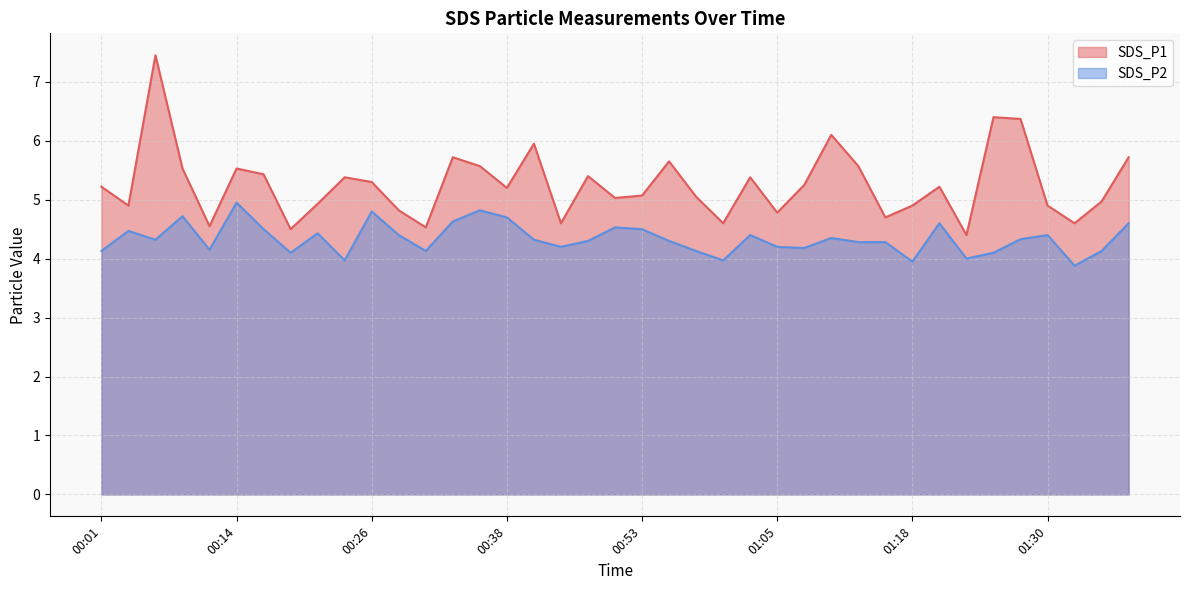

Reading left to right, list all the values displayed in this chart.

SDS_P1: 00:01=5.2	00:04=4.9	00:06=7.5	00:09=5.5	00:11=4.5	00:14=5.5	00:16=5.4	00:18=4.5	00:21=4.9	00:23=5.4	00:26=5.3	00:28=4.8	00:31=4.5	00:33=5.7	00:35=5.6	00:38=5.2	00:40=6.0	00:43=4.6	00:45=5.4	00:48=5.0	00:53=5.1	00:55=5.7	00:57=5.0	01:00=4.6	01:02=5.4	01:05=4.8	01:08=5.2	01:10=6.1	01:13=5.6	01:15=4.7	01:18=4.9	01:20=5.2	01:22=4.4	01:25=6.4	01:27=6.4	01:30=4.9	01:32=4.6	01:35=5.0	01:37=5.7
SDS_P2: 00:01=4.1	00:04=4.5	00:06=4.3	00:09=4.7	00:11=4.2	00:14=5.0	00:16=4.5	00:18=4.1	00:21=4.4	00:23=4.0	00:26=4.8	00:28=4.4	00:31=4.1	00:33=4.6	00:35=4.8	00:38=4.7	00:40=4.3	00:43=4.2	00:45=4.3	00:48=4.5	00:53=4.5	00:55=4.3	00:57=4.1	01:00=4.0	01:02=4.4	01:05=4.2	01:08=4.2	01:10=4.3	01:13=4.3	01:15=4.3	01:18=4.0	01:20=4.6	01:22=4.0	01:25=4.1	01:27=4.3	01:30=4.4	01:32=3.9	01:35=4.1	01:37=4.6